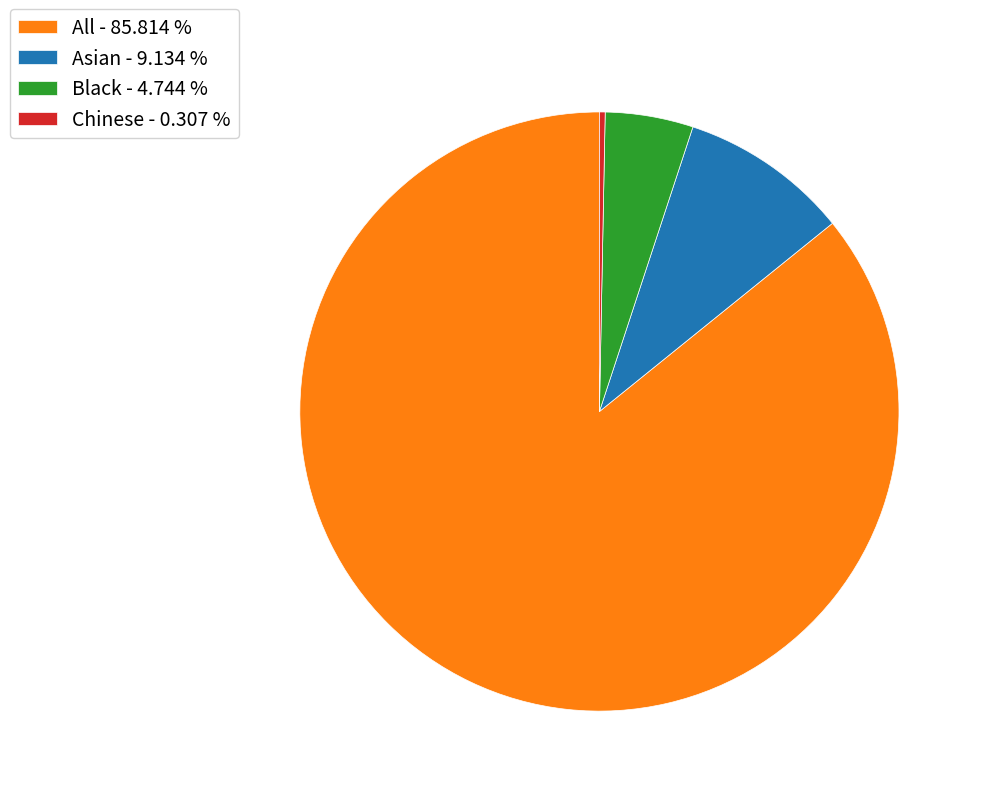

What is the largest slice in the pie chart?

All - 85.814 %